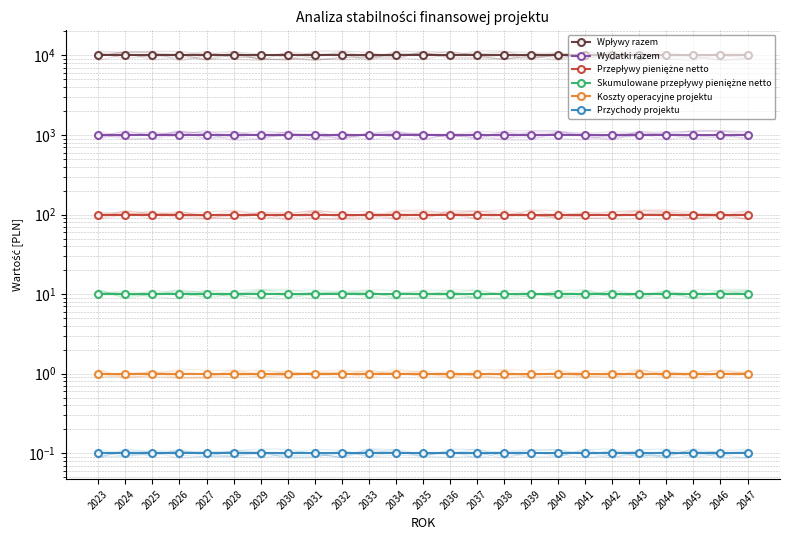

At which category is the sum across all series the highest?

2023